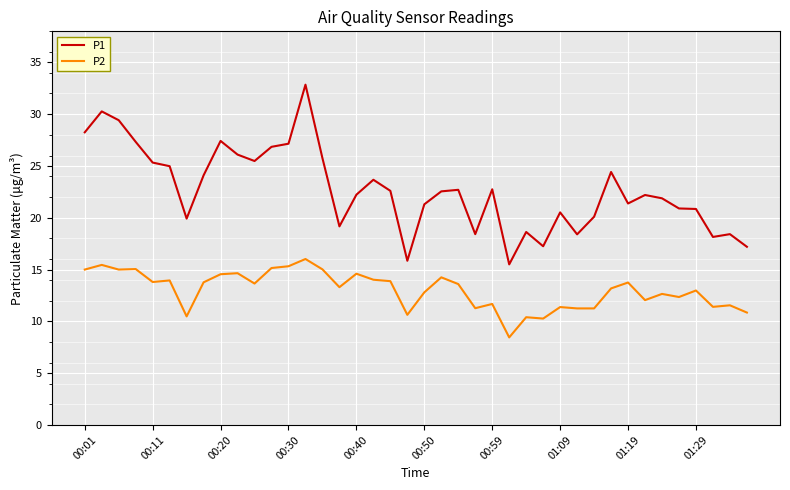

What is the highest value of the P2 series?

16.0